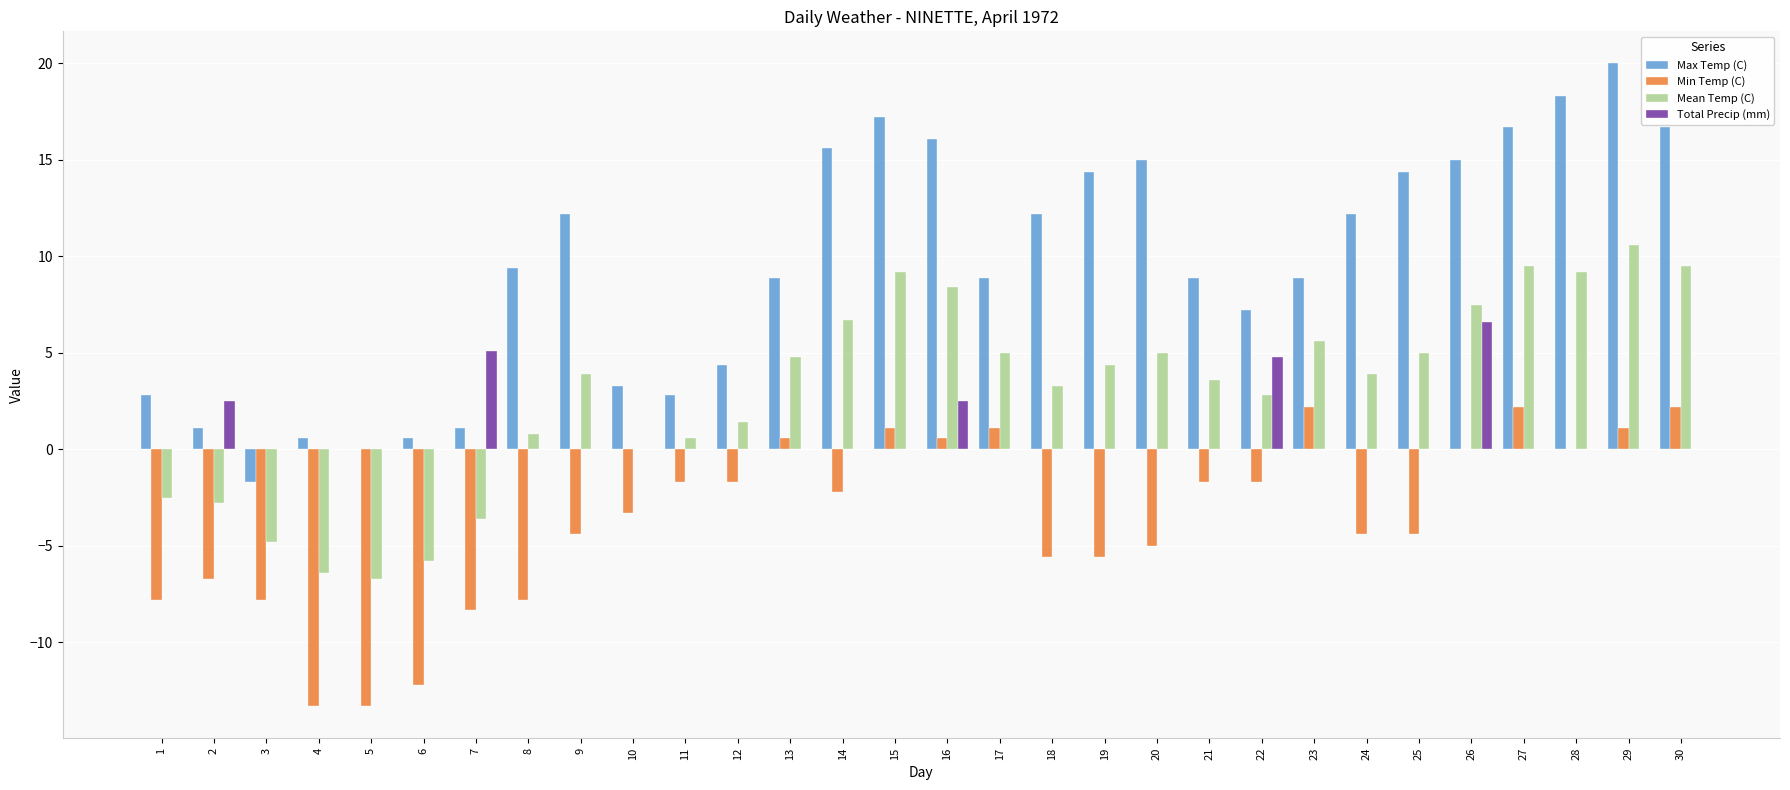

Which series changed the most between 12 and 28?

Max Temp (C)